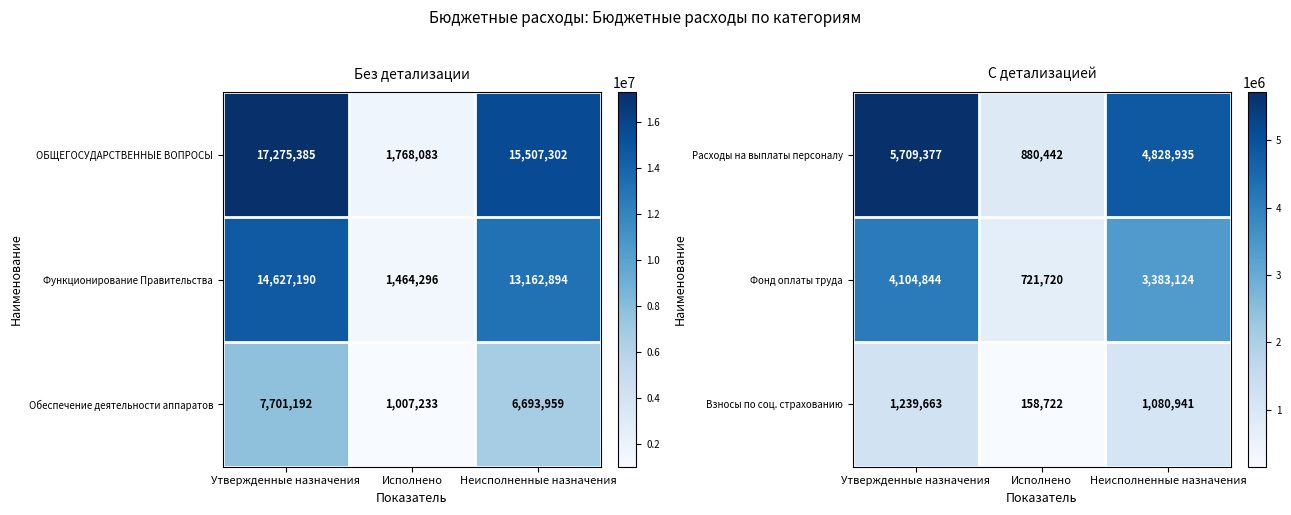

The row_0 series shows 4828934.6 at Неисполненные назначения. True or false?

True